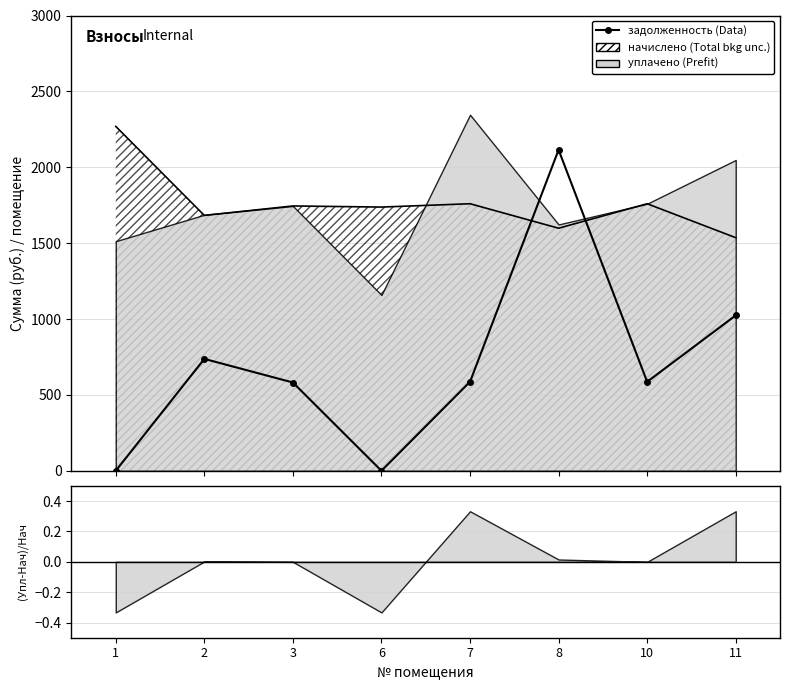

True or false: the data shows 737.3 at 2.

True